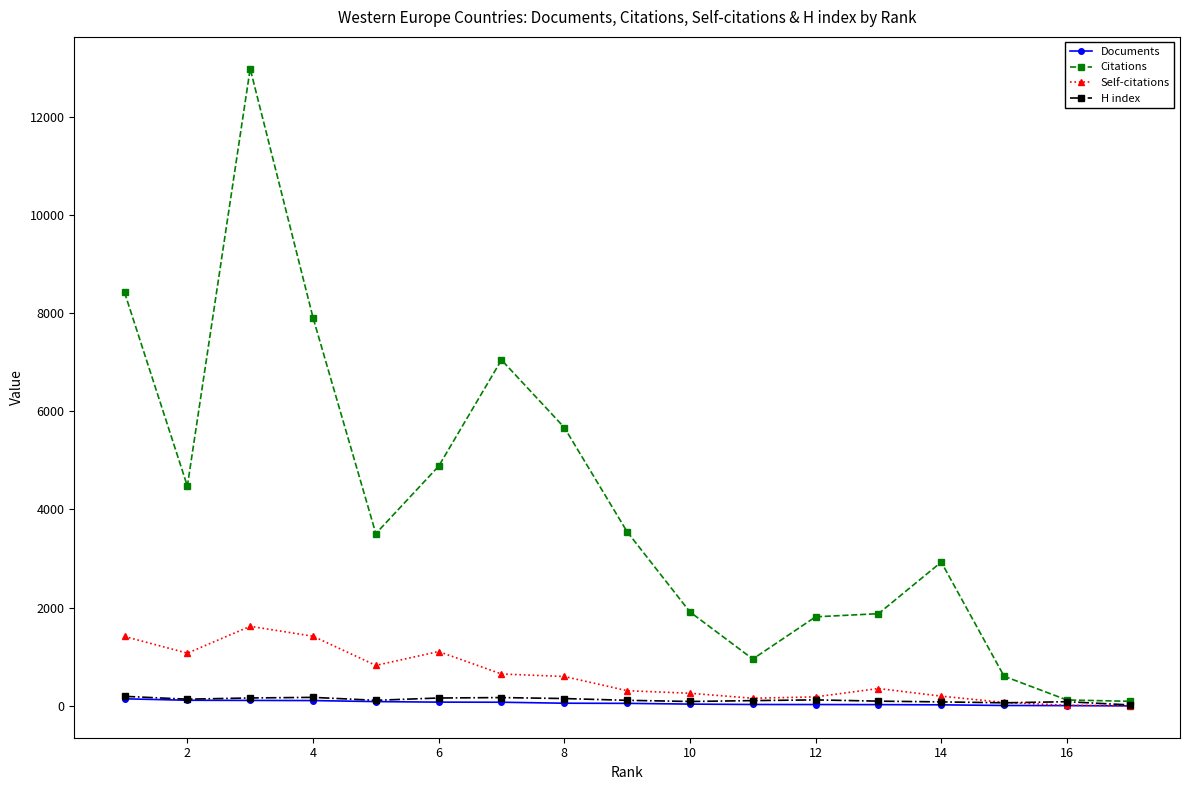

At how many categories does at least one series exceed 4726?

6